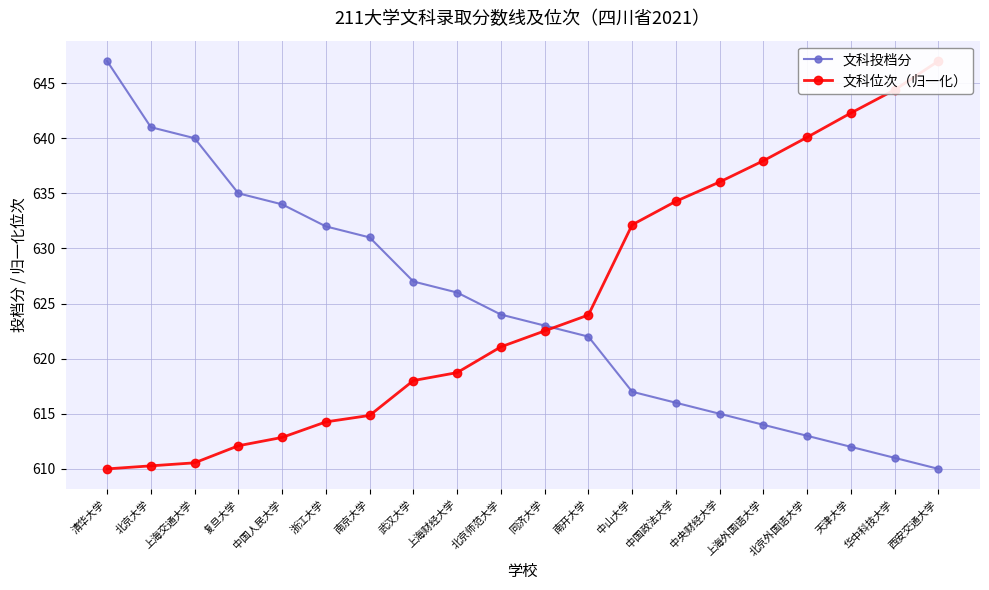

What is the difference between the maximum and minimum values in the 文科位次（归一化） series?

37.0